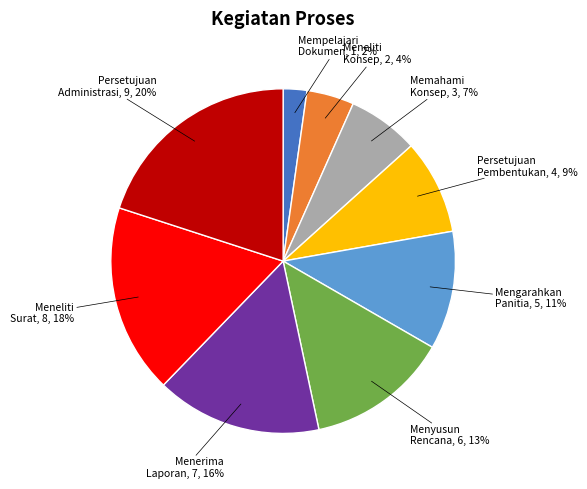

Is there any slice that represents more than half of the pie?

No